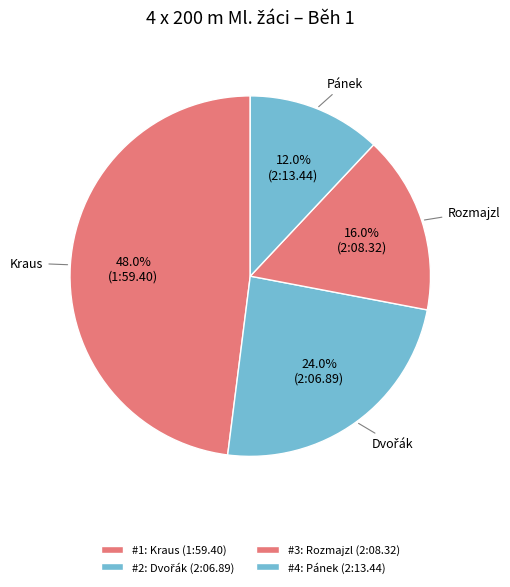

Count the number of slices in the pie.

4